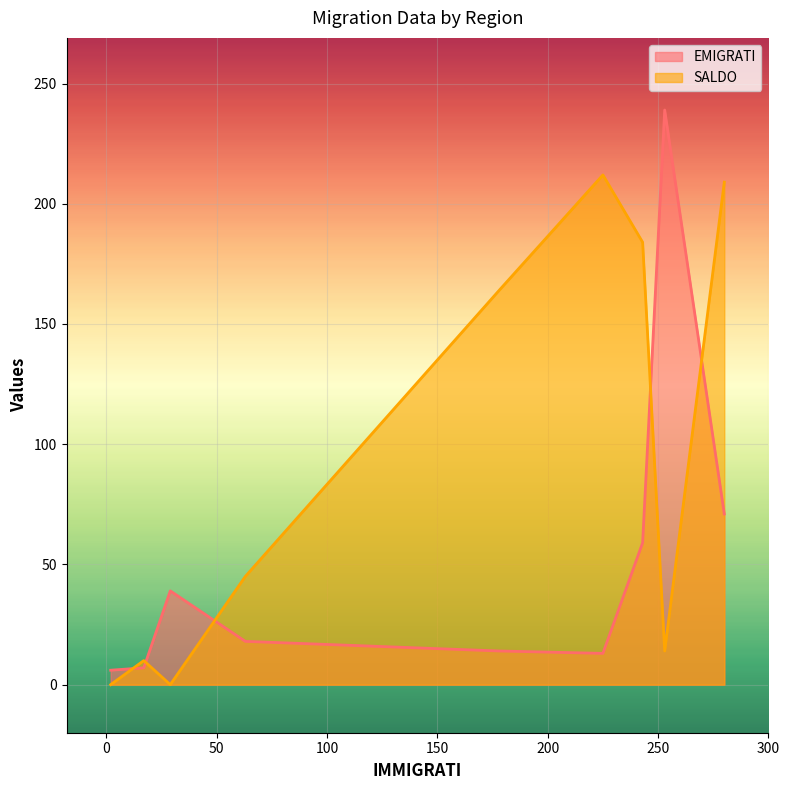

How many series are shown in this chart?

2